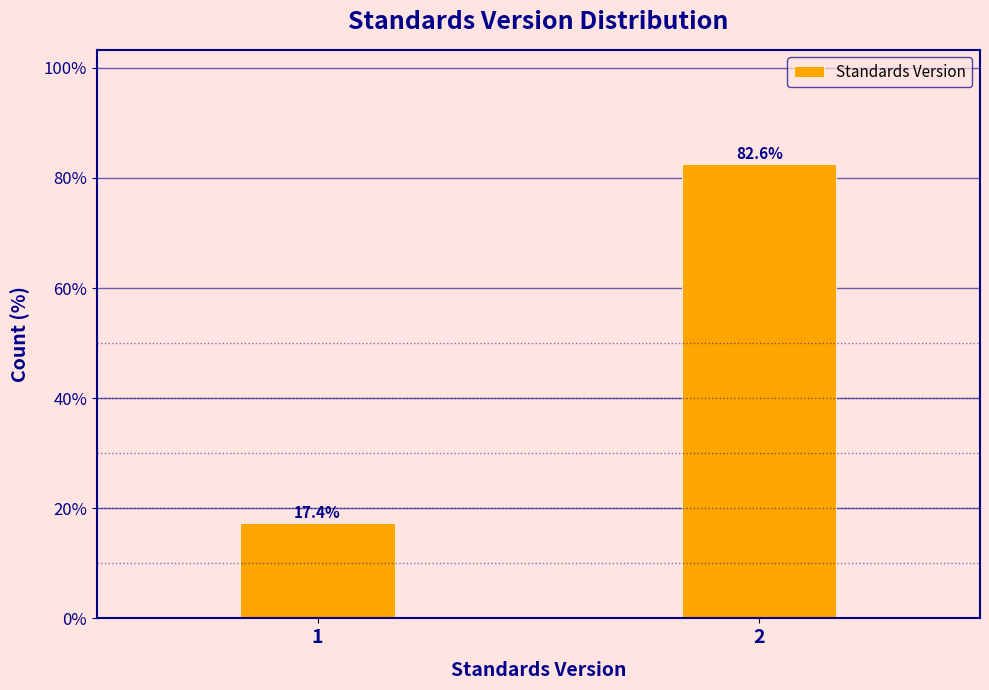

Reading right to left, what are all the values shown in this chart?

2=82.6	1=17.4